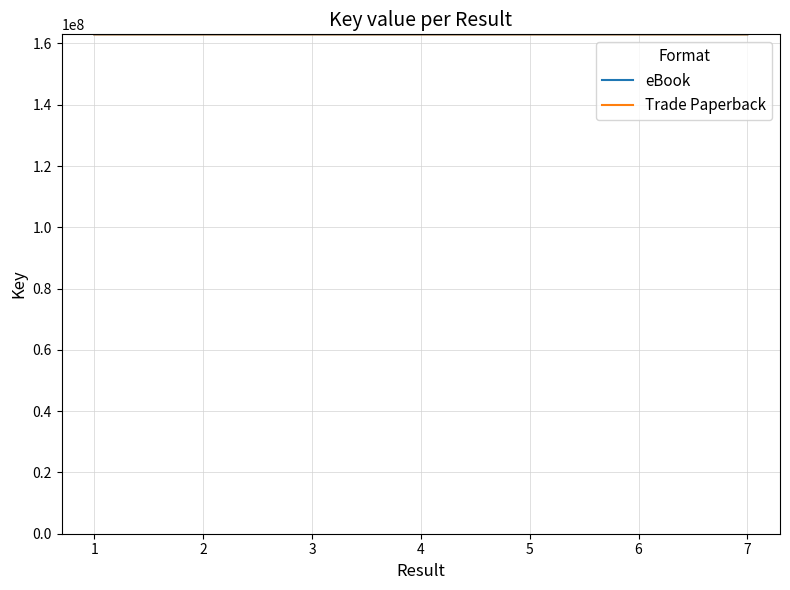

What is the value of the Trade Paperback point at the 7th from the left?

162978261